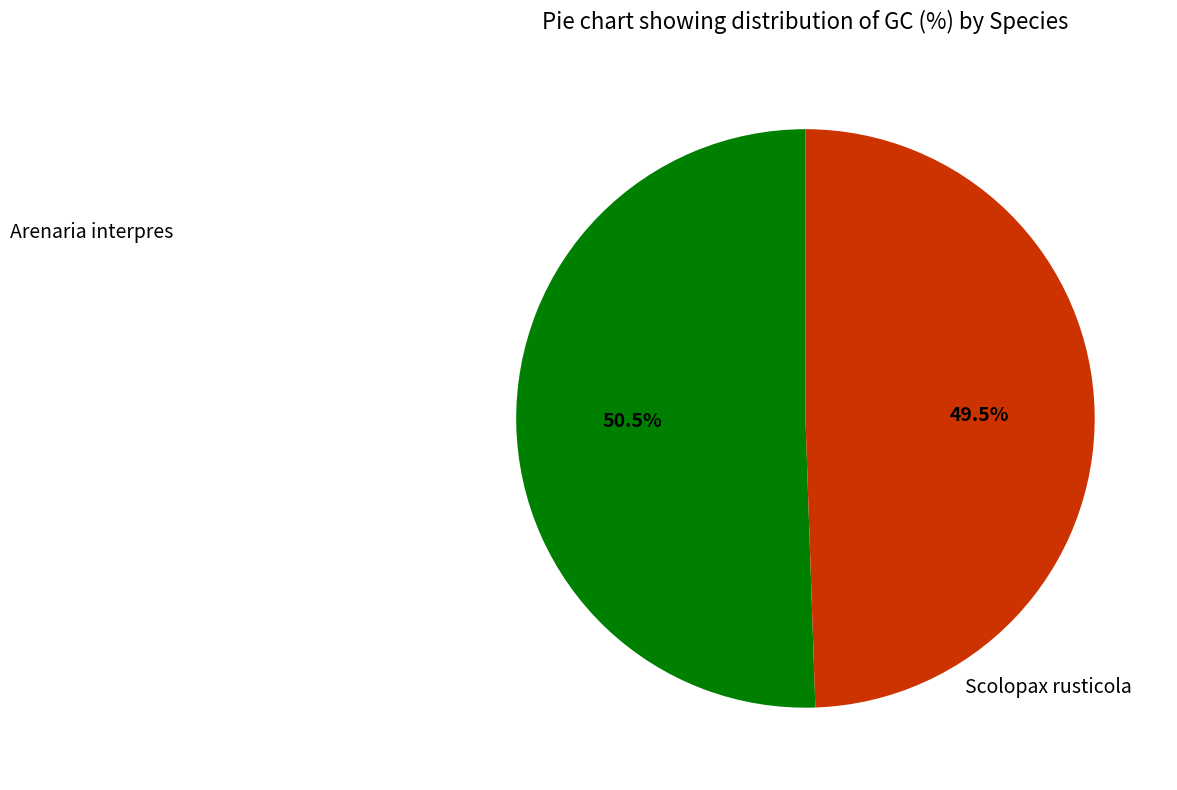

Is there any slice that represents more than half of the pie?

Yes